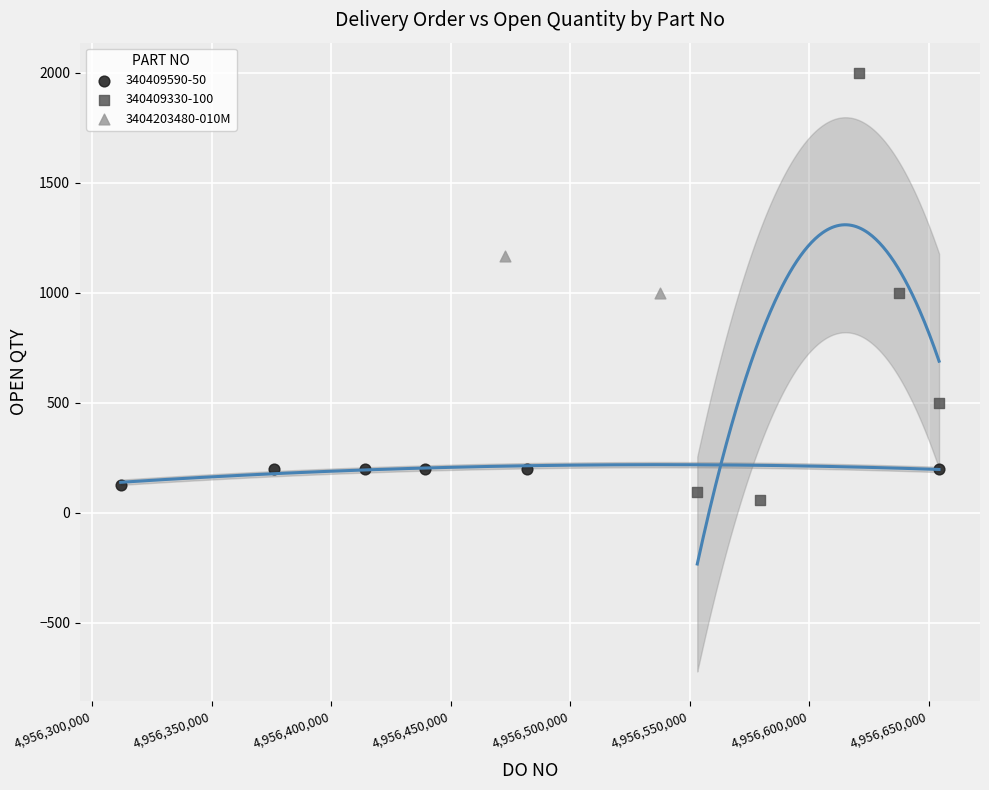

What are all the series names shown in the legend?

340409590-50, 340409330-100, 3404203480-010M